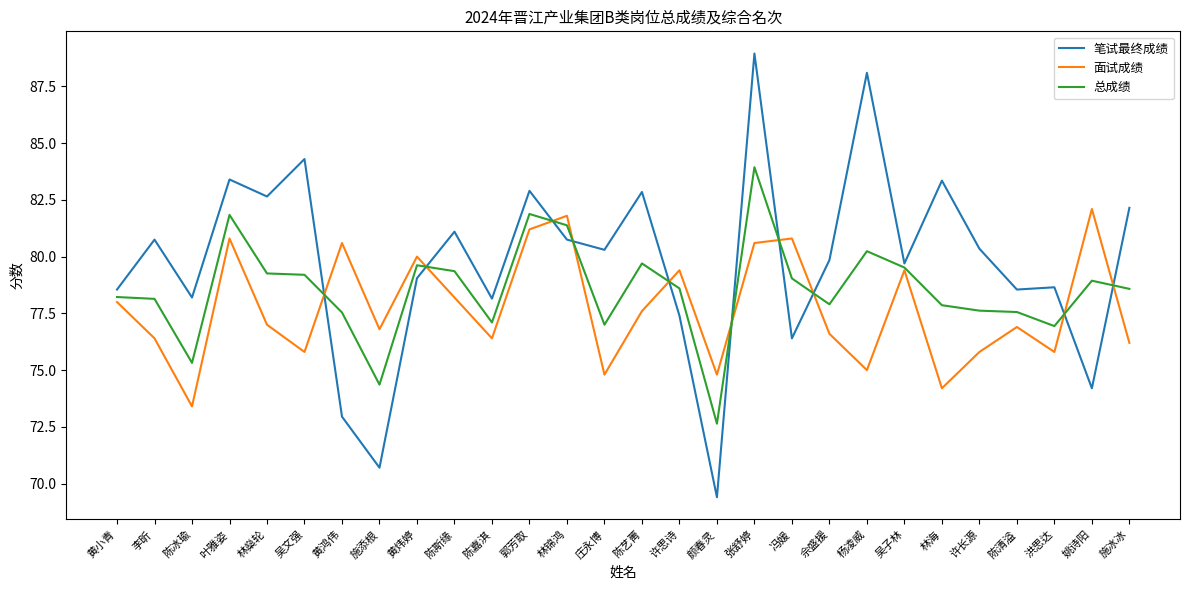

Which series ends up on top after the final intersection of 总成绩 and 笔试最终成绩?

笔试最终成绩